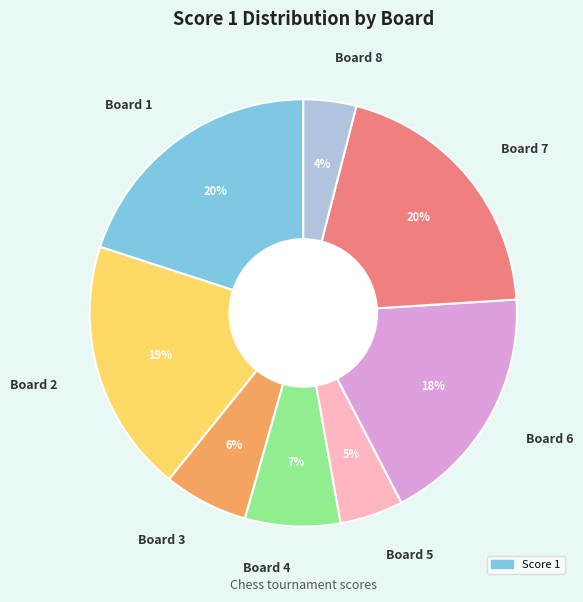

To the nearest percent, what is the combined percentage of Board 5 and Board 4?

12%